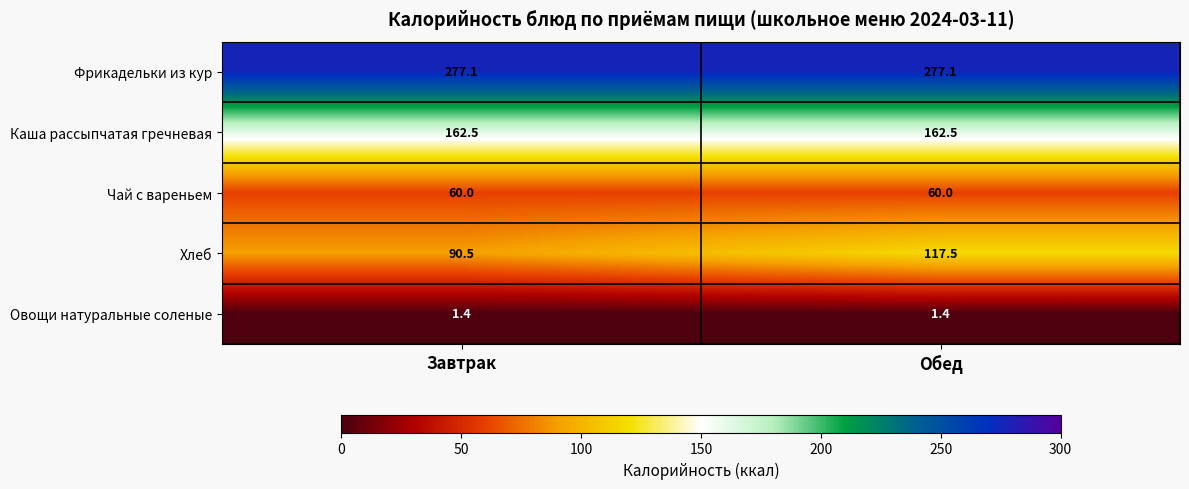

What is the average value of the Хлеб series?

104.0